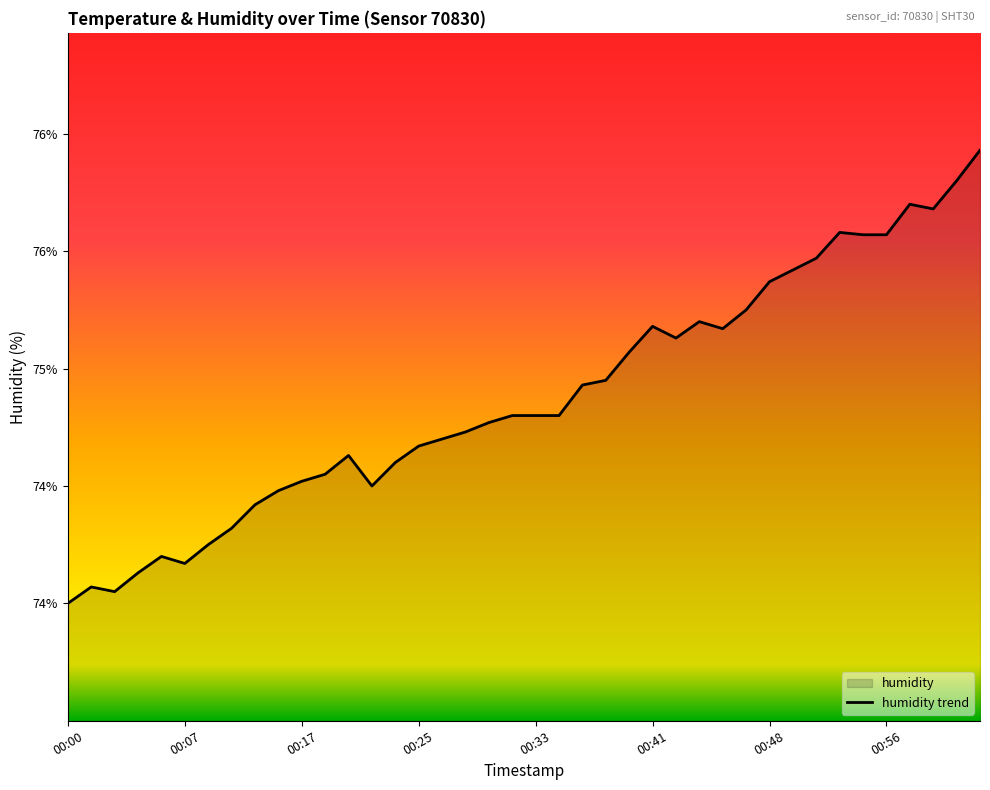

Read the value at 00:41.

75.2